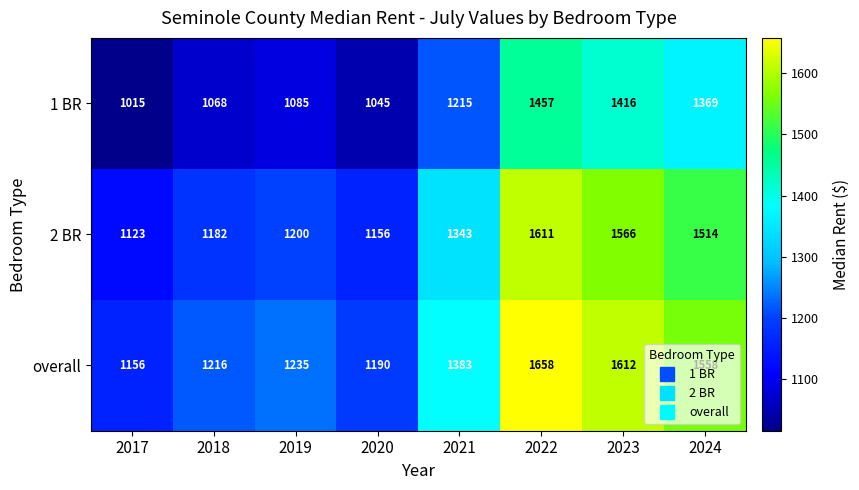

At 2018, list the series in order from smallest to largest.

1 BR, 2 BR, overall